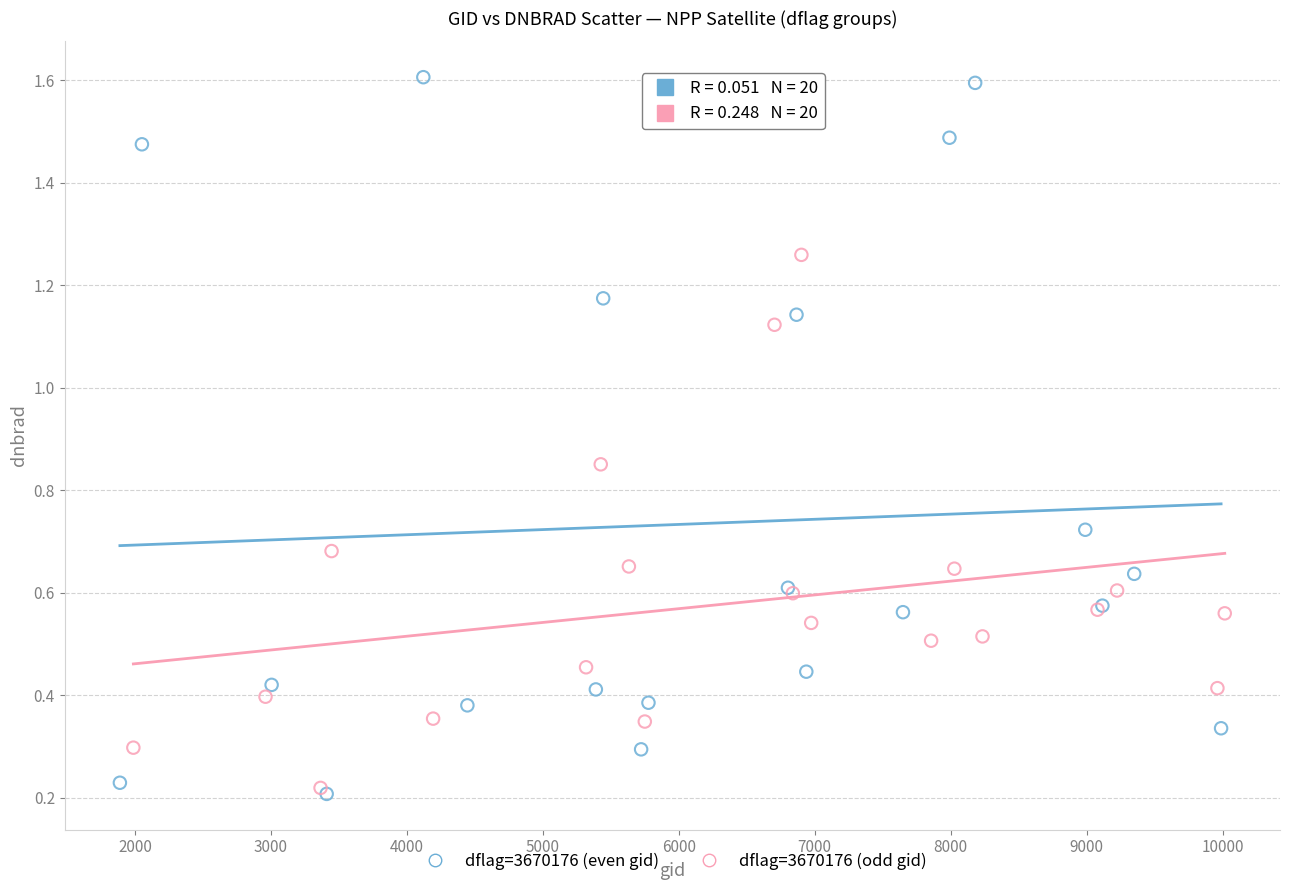

Which series has the widest spread of Y values?

dflag=3670176 (even gid)